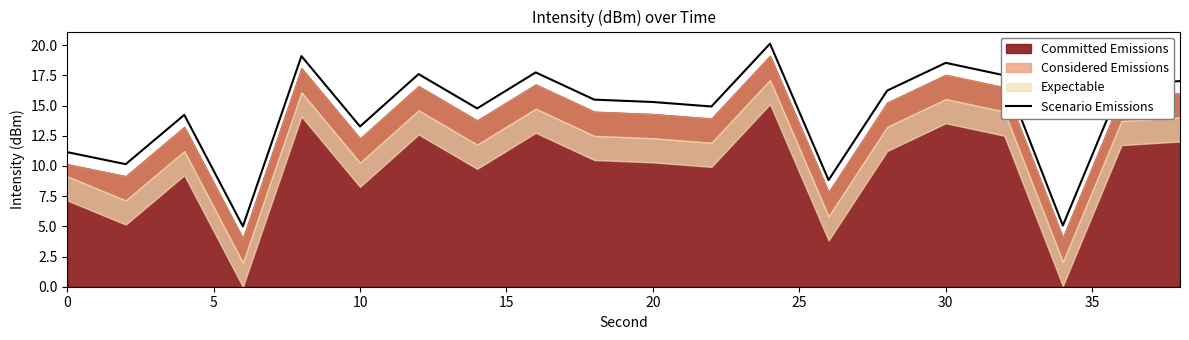

The Scenario Emissions series shows 13.3 at 10. True or false?

True